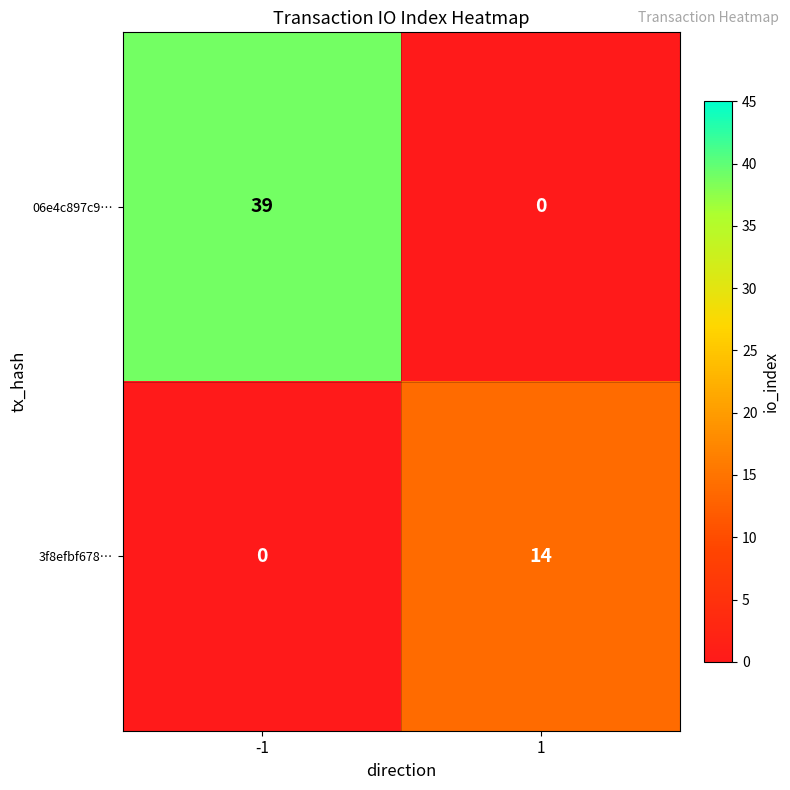

Which series has the widest spread of values?

06e4c897c9…